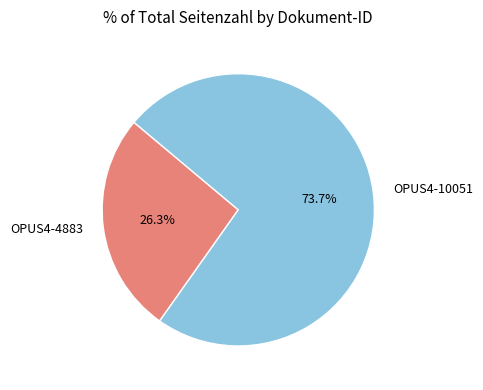

What is the total percentage of OPUS4-4883 and OPUS4-10051?

100.0%